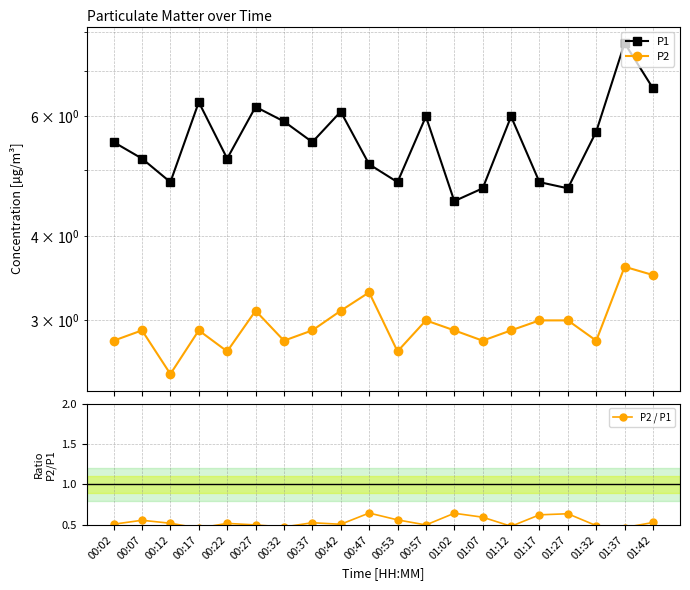

Where is P1 nearest to the value 6?

00:57